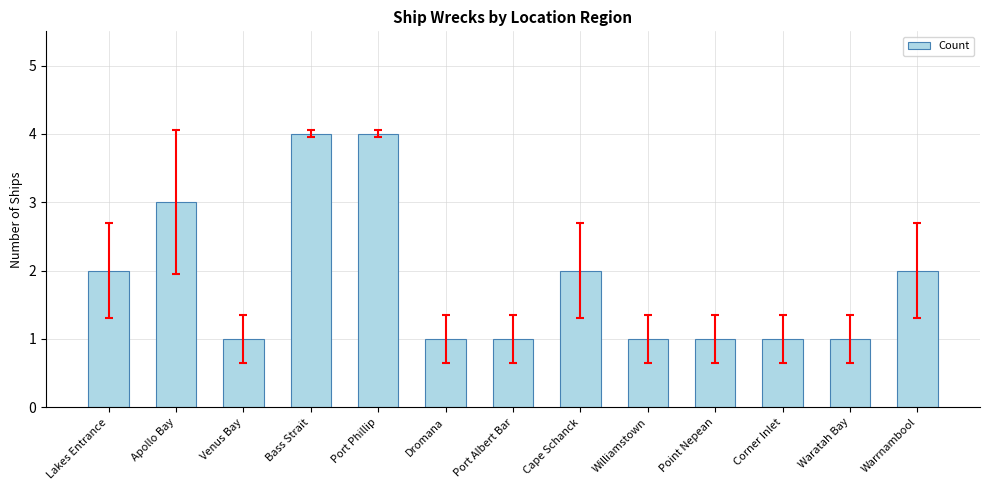

Are the bars grouped side by side (vs. stacked)?

No